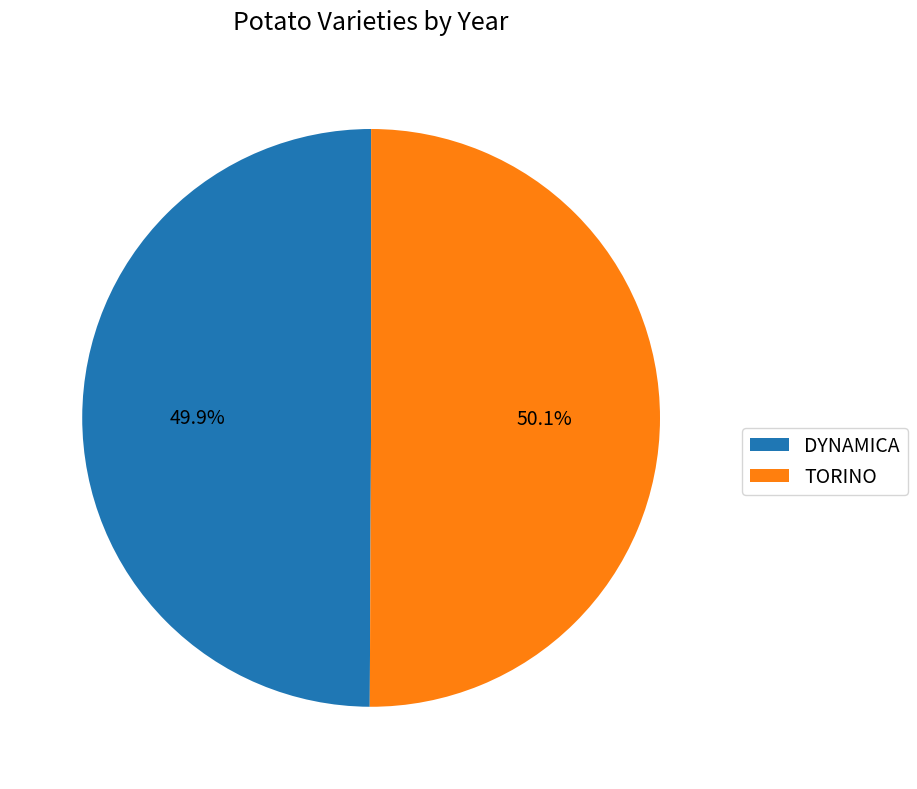

Is it true that TORINO is 62% of the pie?

False